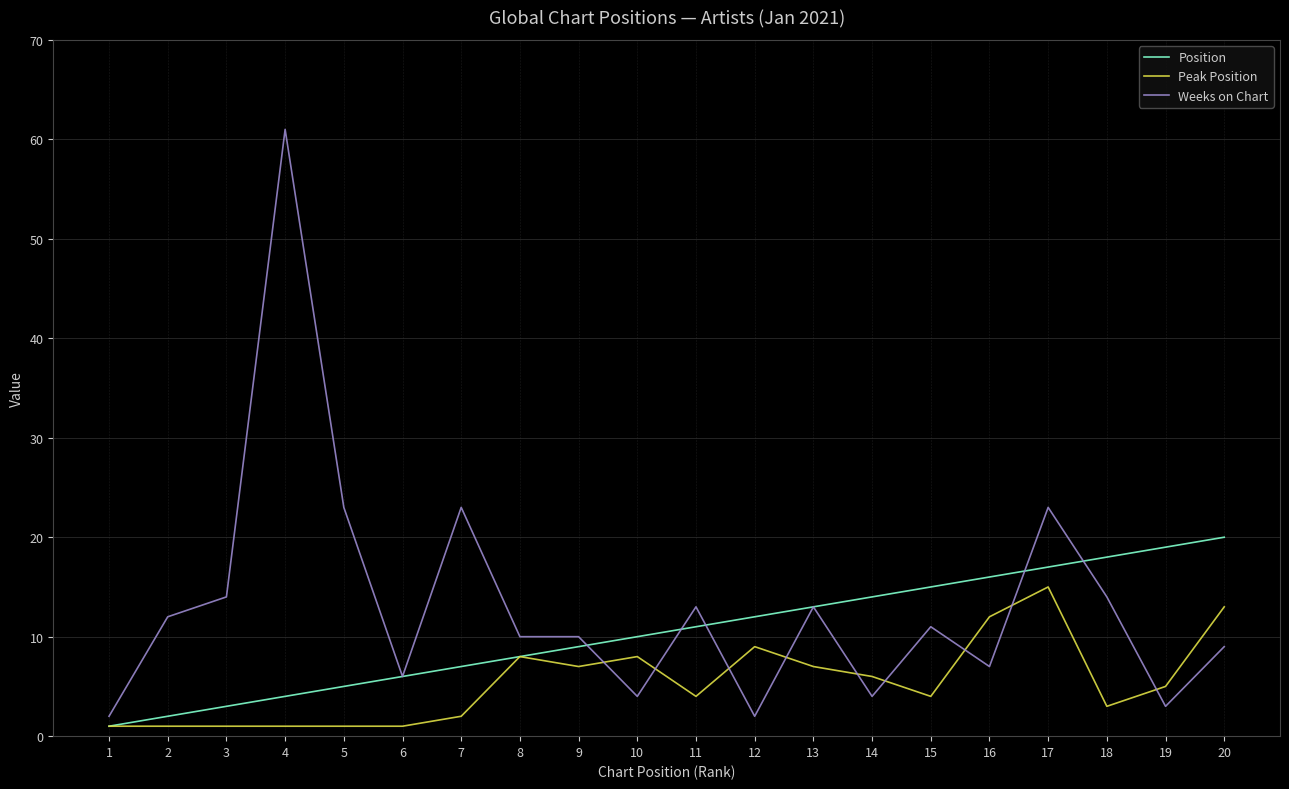

Which series has the largest total across all categories?

Weeks on Chart